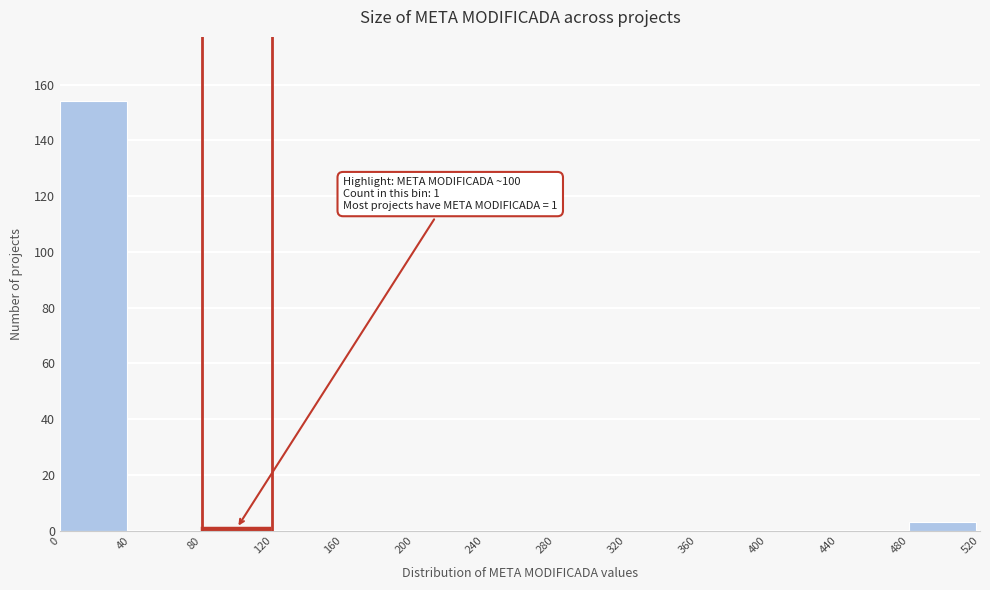

Which range on the x-axis has the tallest bar?

0 to 40